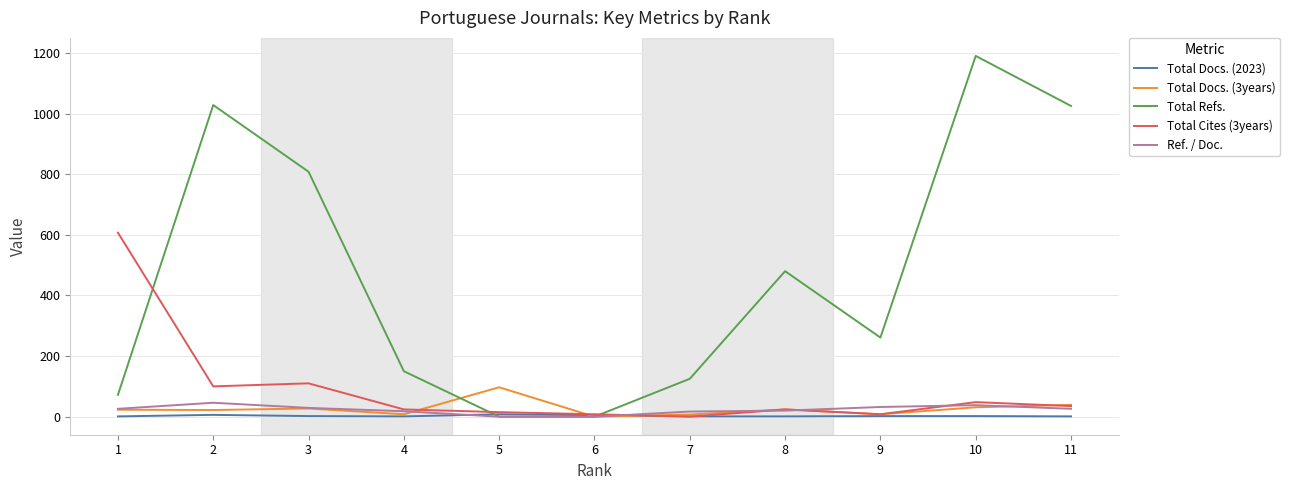

Which series has the largest total across all categories?

Total Refs.